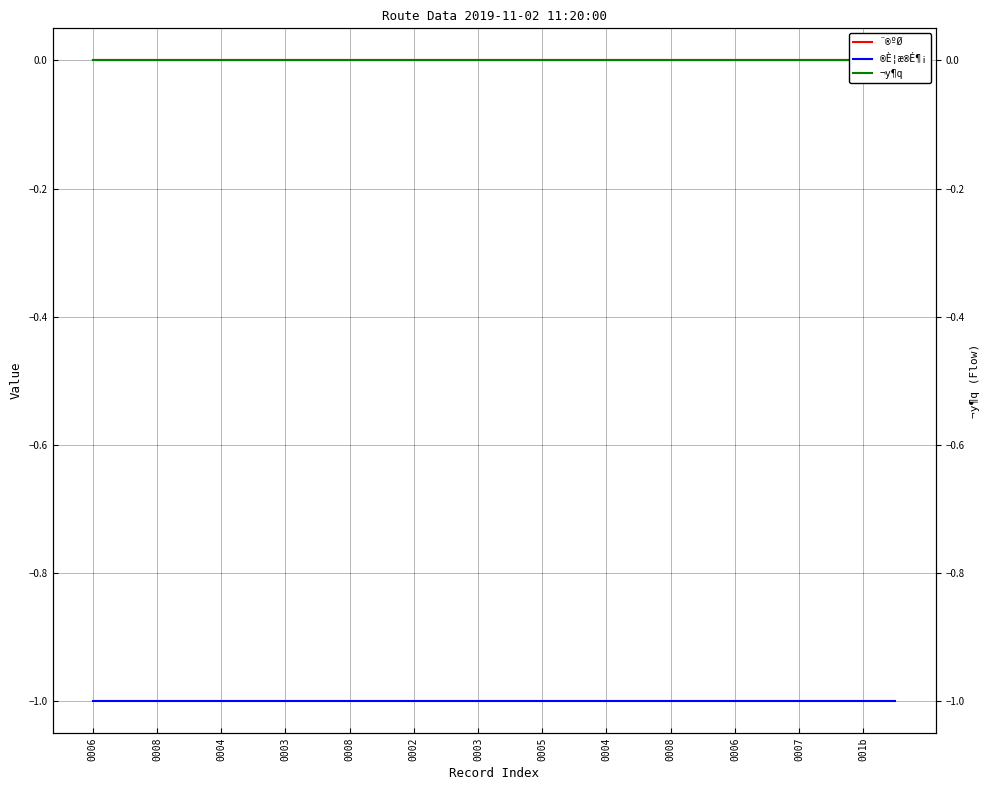

How many distinct data groups are displayed?

3